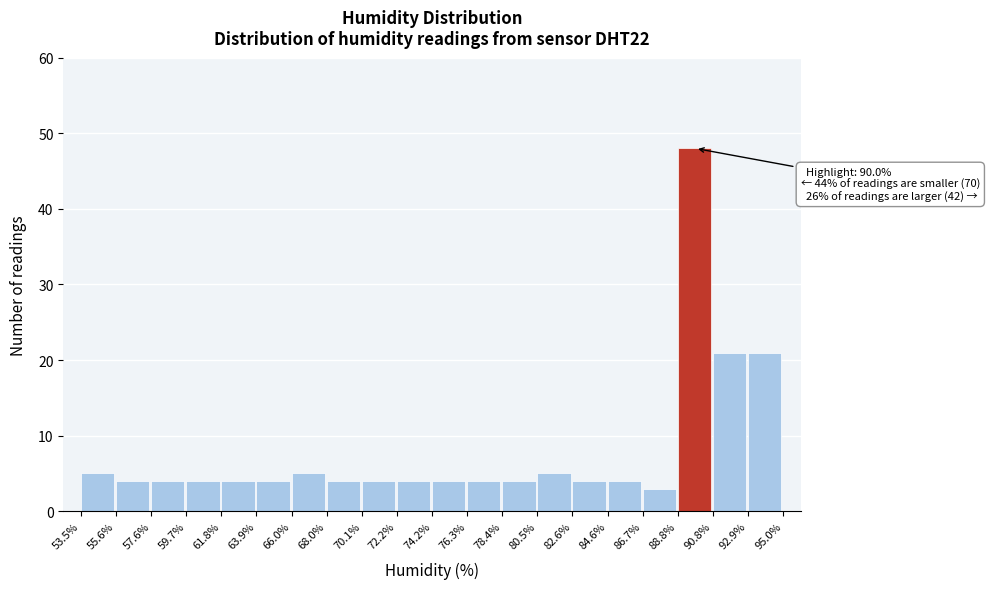

Which range on the x-axis has the tallest bar?

88.8% to 90.8%